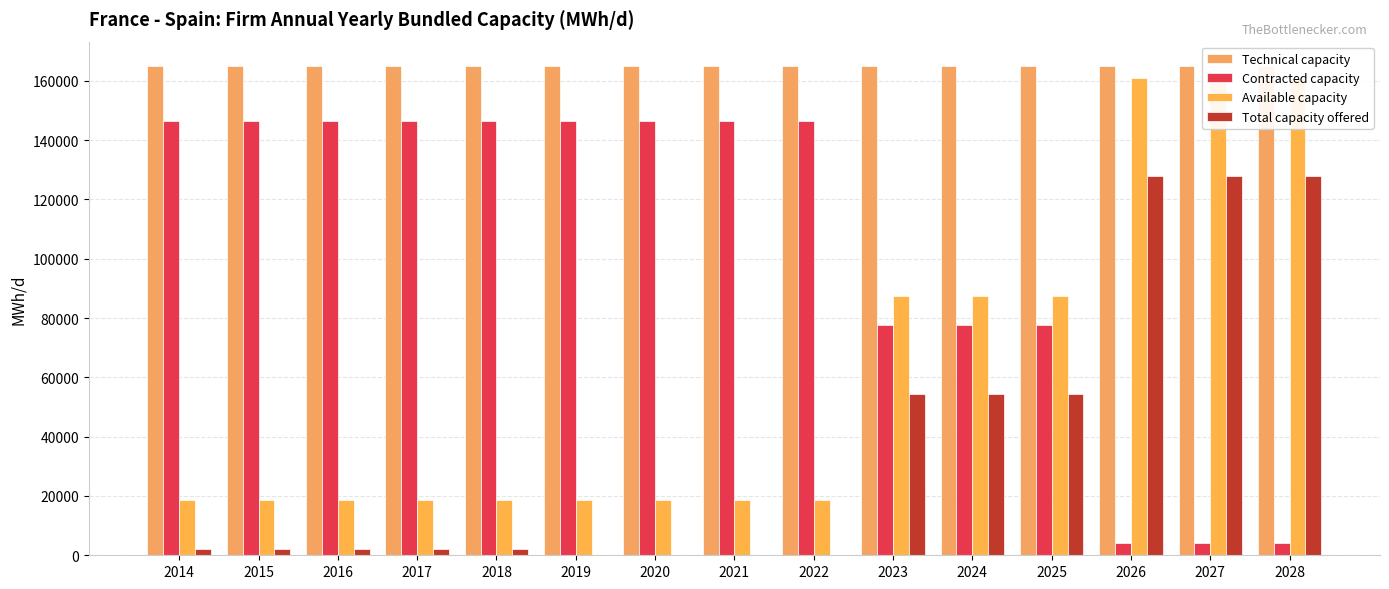

At which label does Total capacity offered reach its peak?

2026